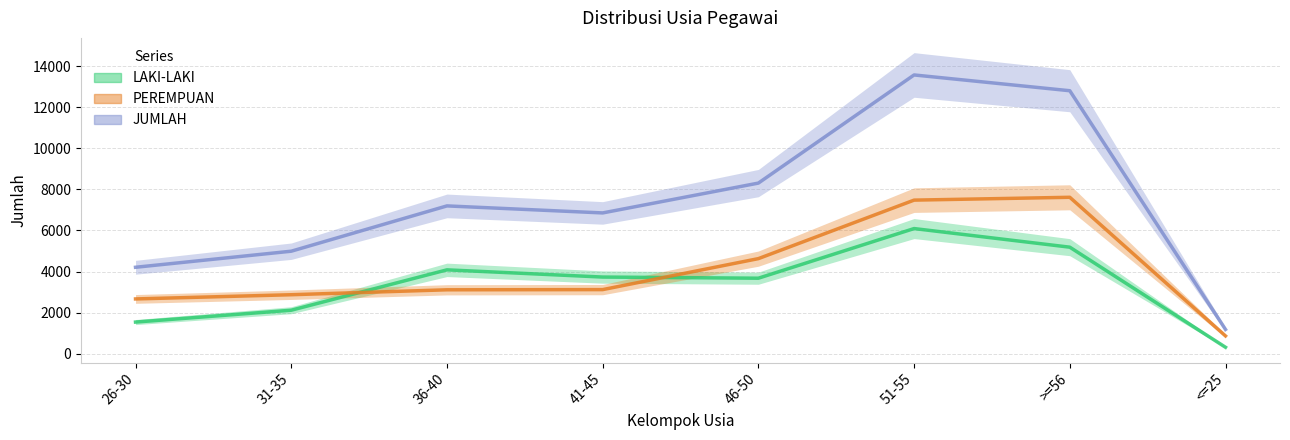

True or false: LAKI-LAKI has a value of 4083 at 36-40.

True